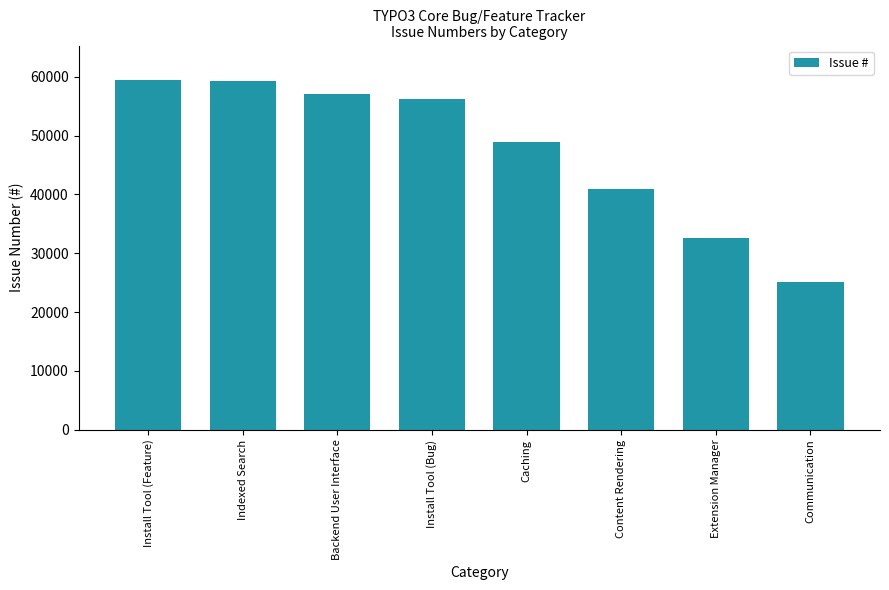

Between Backend User Interface and Install Tool (Feature), which is larger?

Install Tool (Feature)